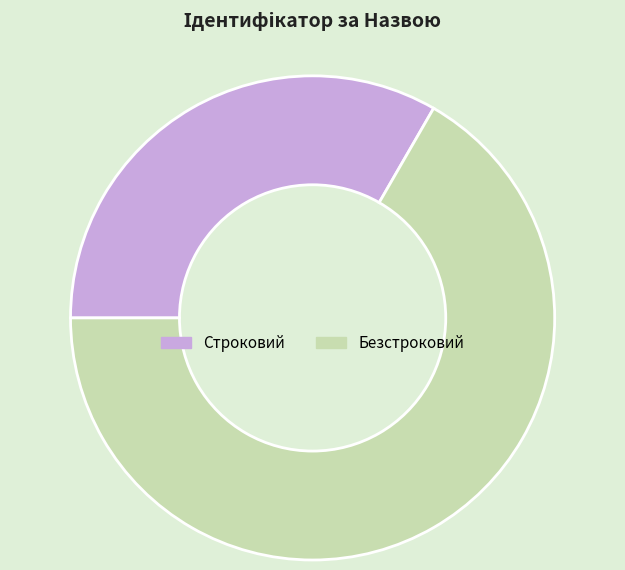

How many slices are in this pie chart?

2